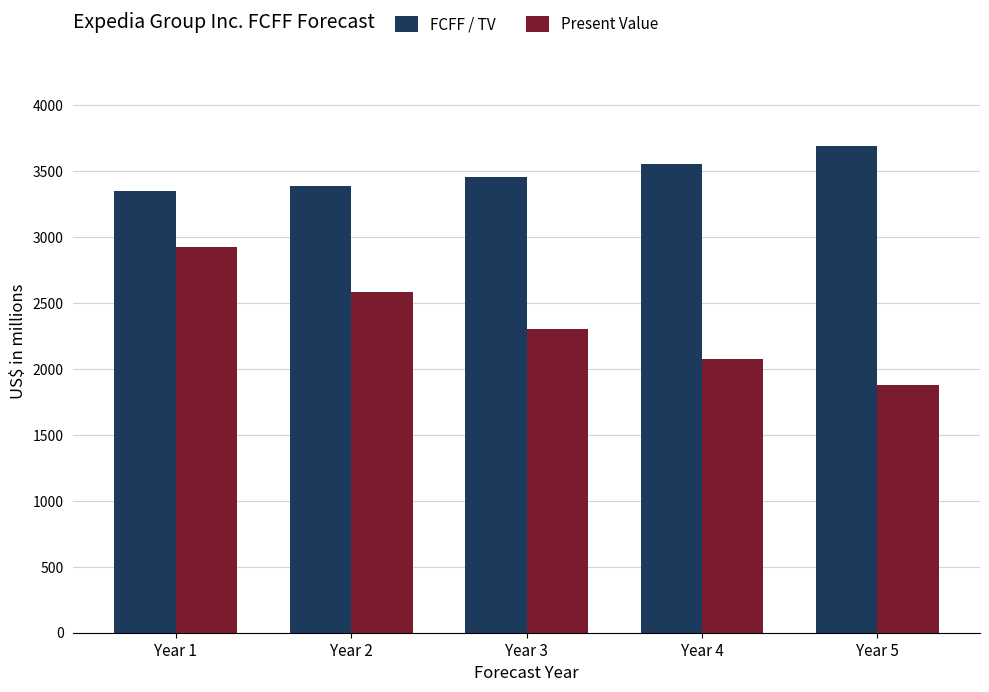

List the labels in order of Present Value value, smallest first.

Year 5, Year 4, Year 3, Year 2, Year 1